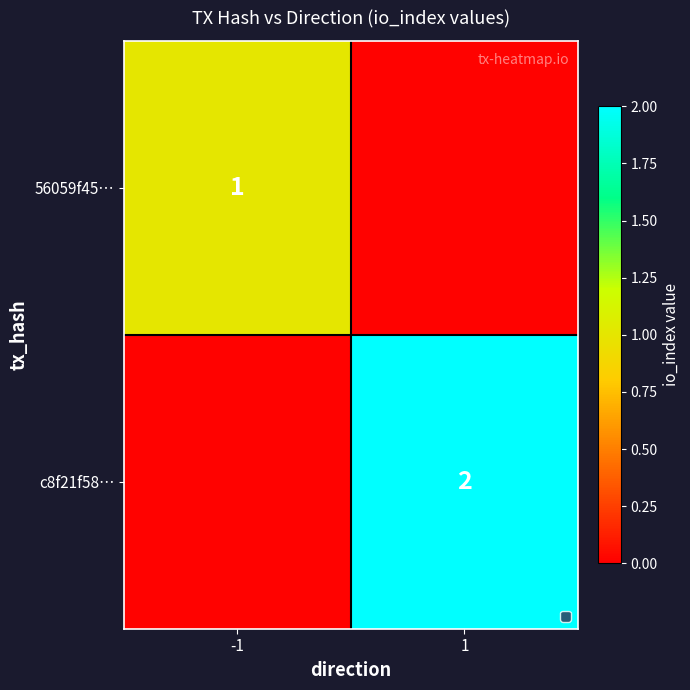

The value of c8f21f58… at 1 is 2. True or false?

True